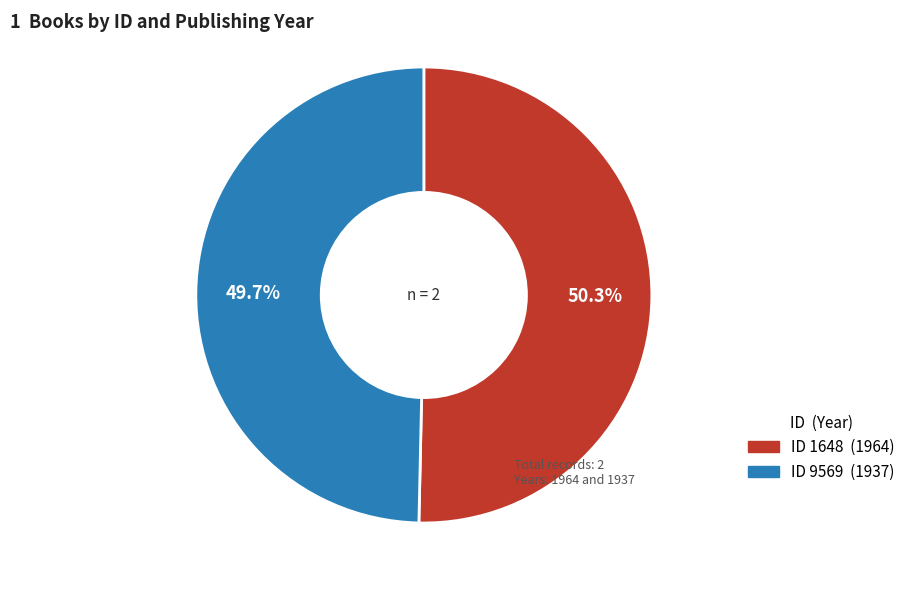

Is there any slice that represents more than half of the pie?

Yes